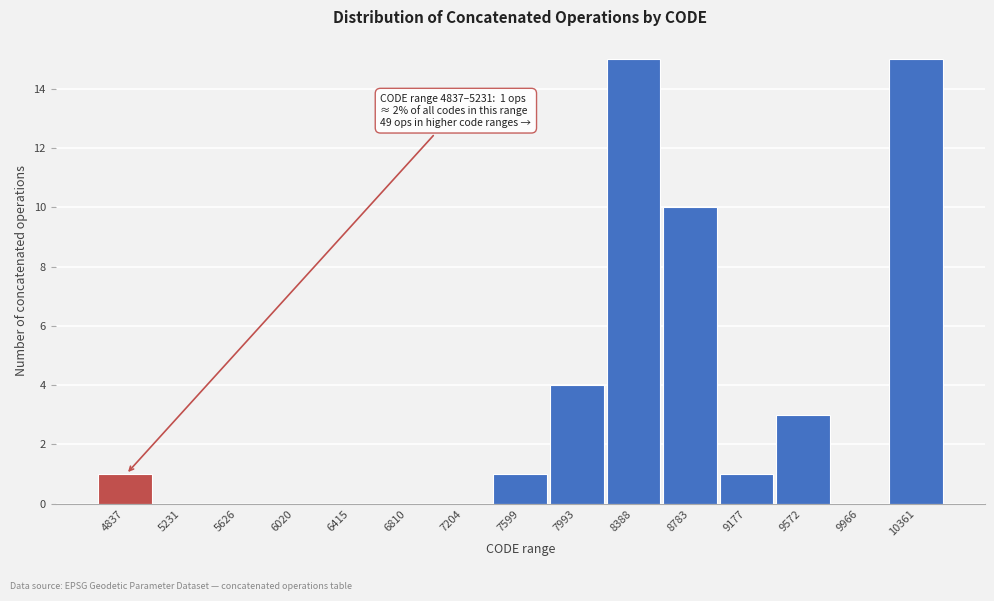

Reading left to right, extract all data points from this chart.

4837=1	5231=0	5626=0	6020=0	6415=0	6810=0	7204=0	7599=1	7993=4	8388=15	8783=10	9177=1	9572=3	9966=0	10361=15